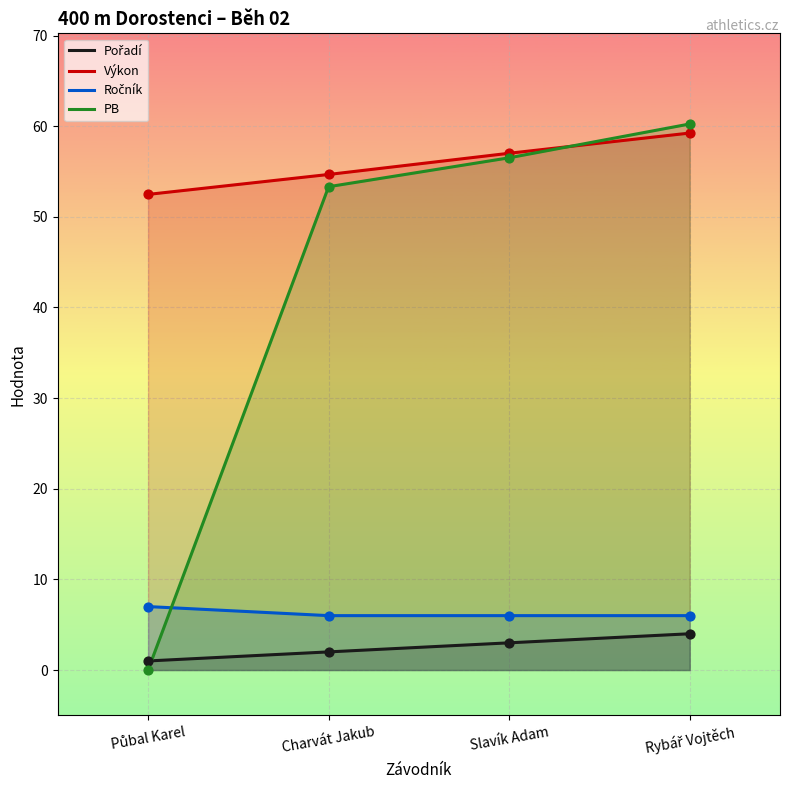

At which category is the sum across all series the highest?

Rybář Vojtěch